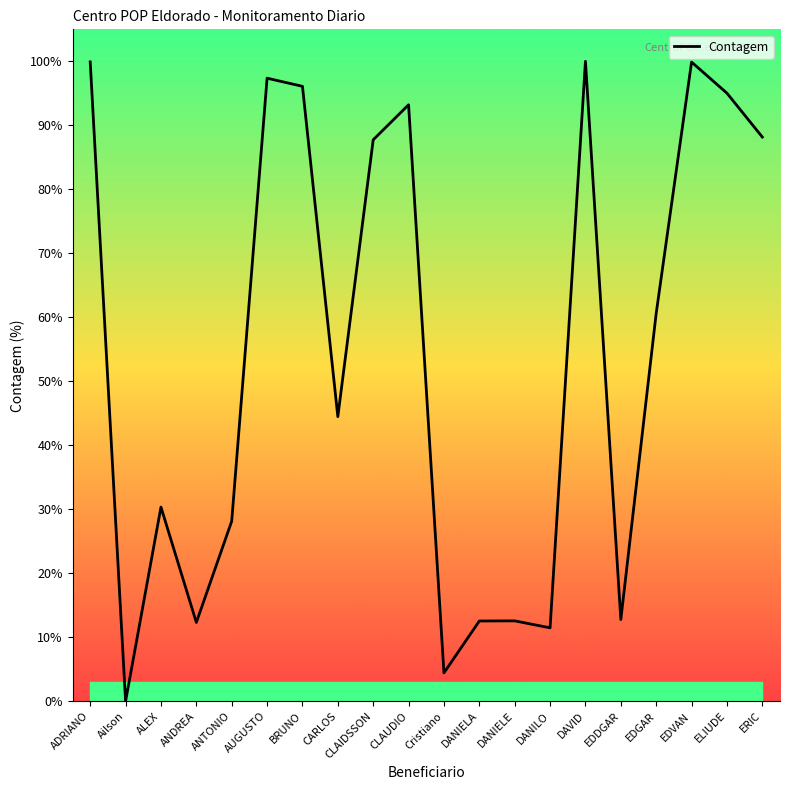

What is the difference between the maximum and minimum values?

100.0